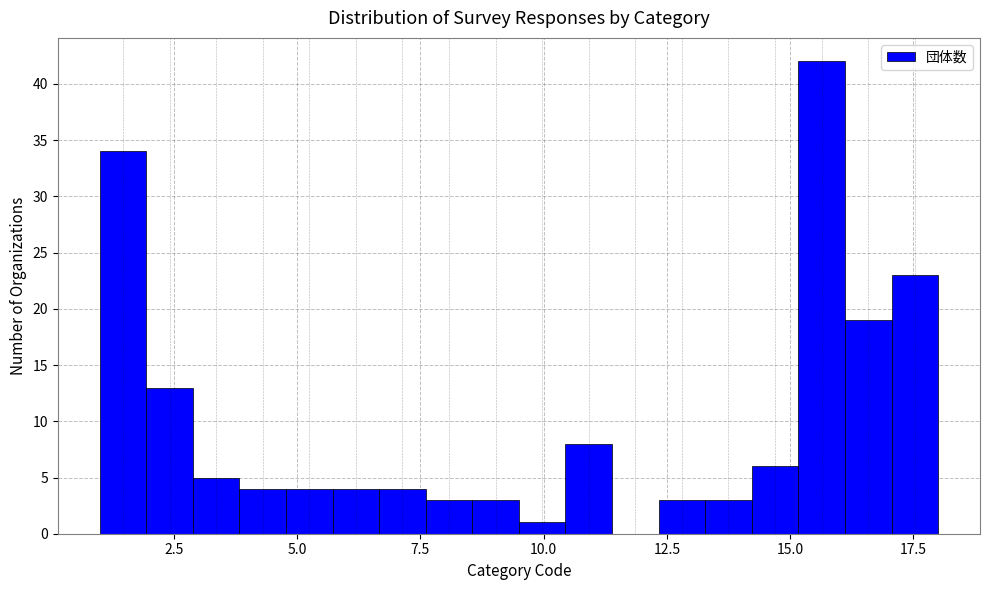

Around what value on the x-axis is the tallest bar? Give the approximate position of its centre, as read against the axis.

15.5